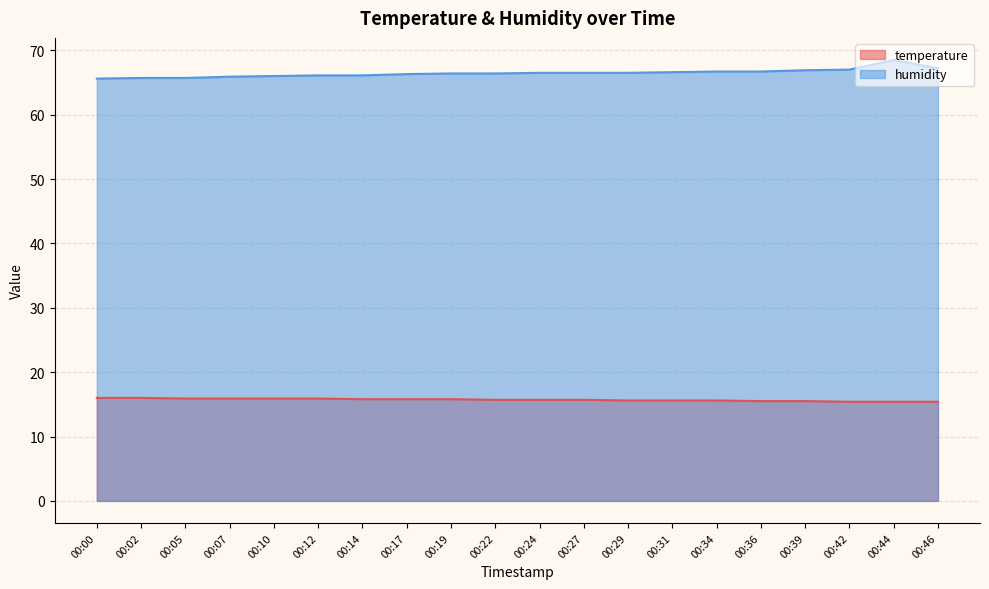

Reading left to right, what are all the values shown in this chart?

temperature: 00:00=16.0	00:02=16.0	00:05=15.9	00:07=15.9	00:10=15.9	00:12=15.9	00:14=15.8	00:17=15.8	00:19=15.8	00:22=15.7	00:24=15.7	00:27=15.7	00:29=15.6	00:31=15.6	00:34=15.6	00:36=15.5	00:39=15.5	00:42=15.4	00:44=15.4	00:46=15.4
humidity: 00:00=65.6	00:02=65.7	00:05=65.7	00:07=65.9	00:10=66.0	00:12=66.1	00:14=66.1	00:17=66.3	00:19=66.4	00:22=66.4	00:24=66.5	00:27=66.5	00:29=66.5	00:31=66.6	00:34=66.7	00:36=66.7	00:39=66.9	00:42=67.0	00:44=68.5	00:46=67.2